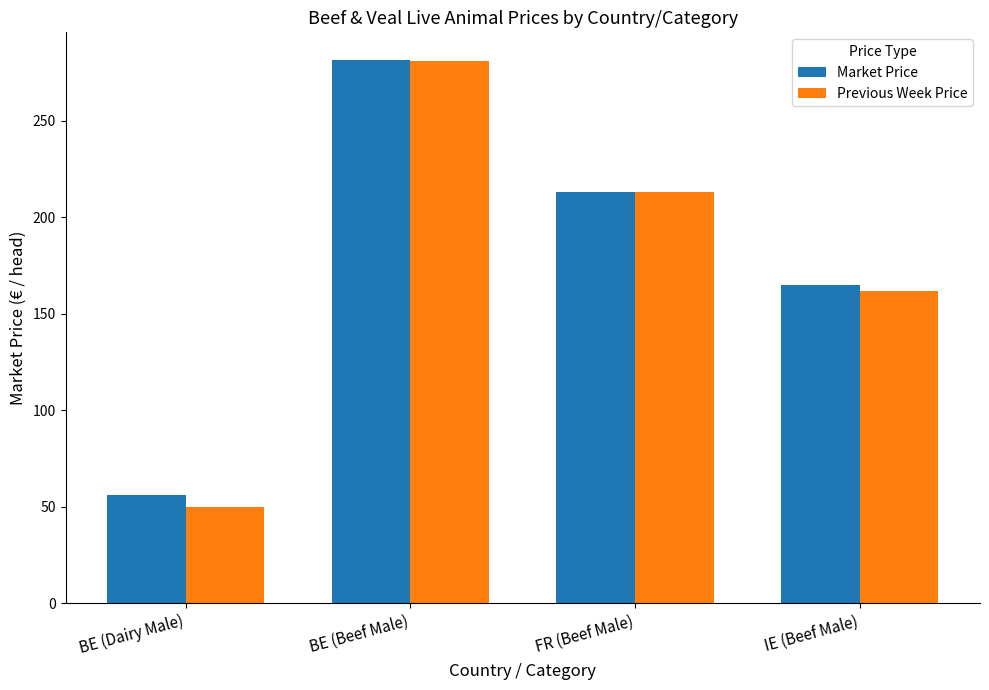

Count the number of categories in the chart.

4